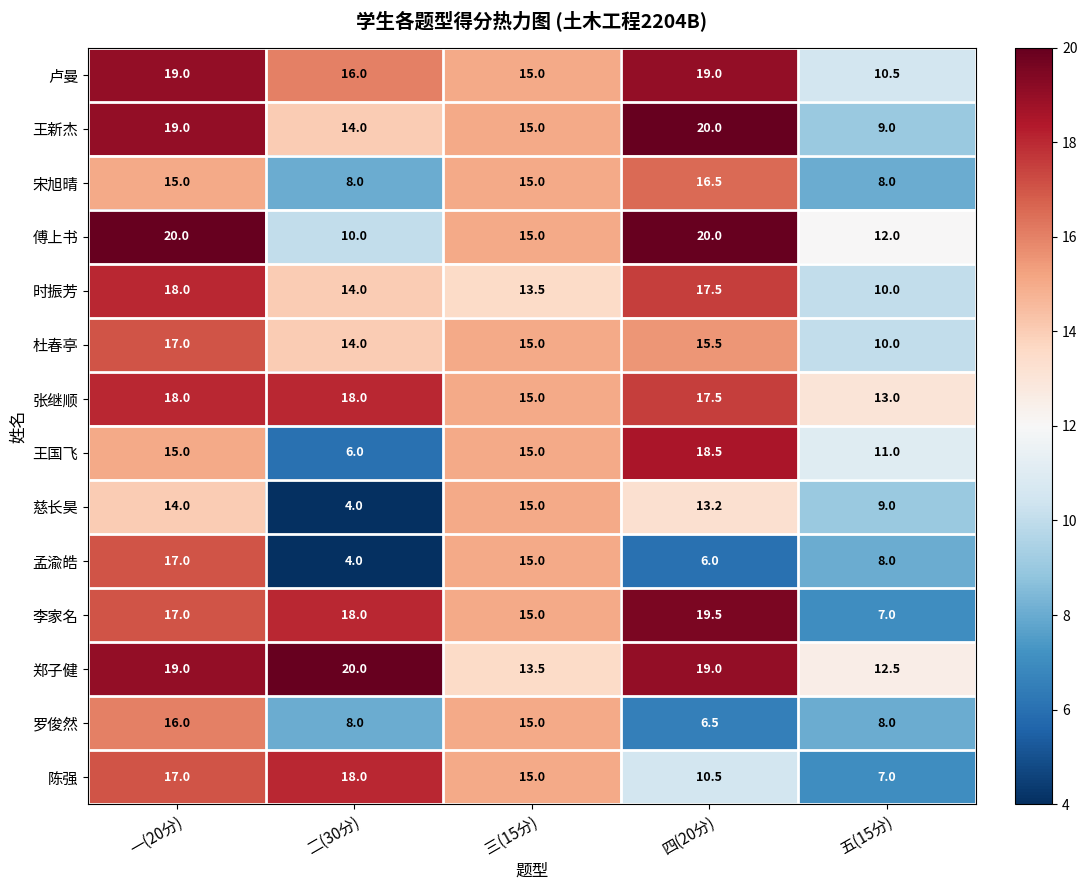

What is the difference between the highest and lowest values at 五(15分)?

6.0